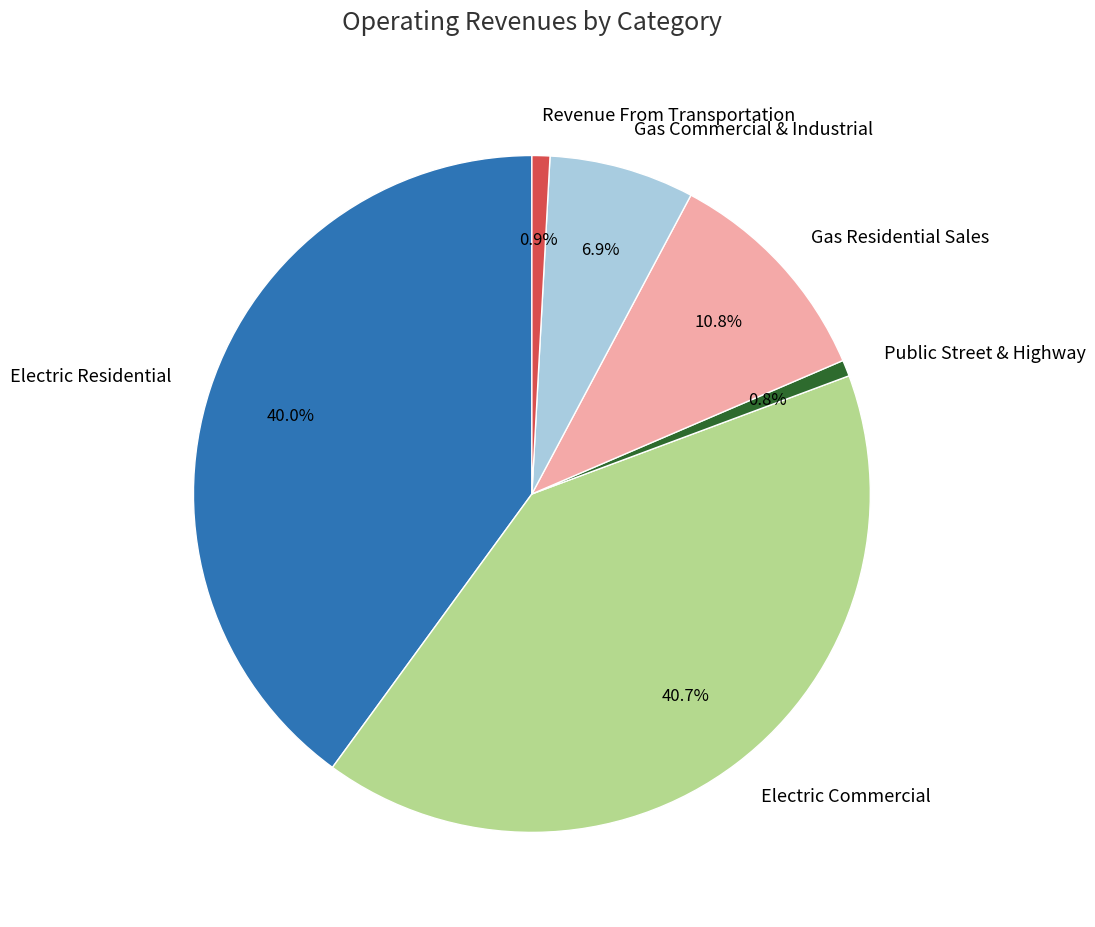

Is it true that Public Street & Highway is 11% of the pie?

False